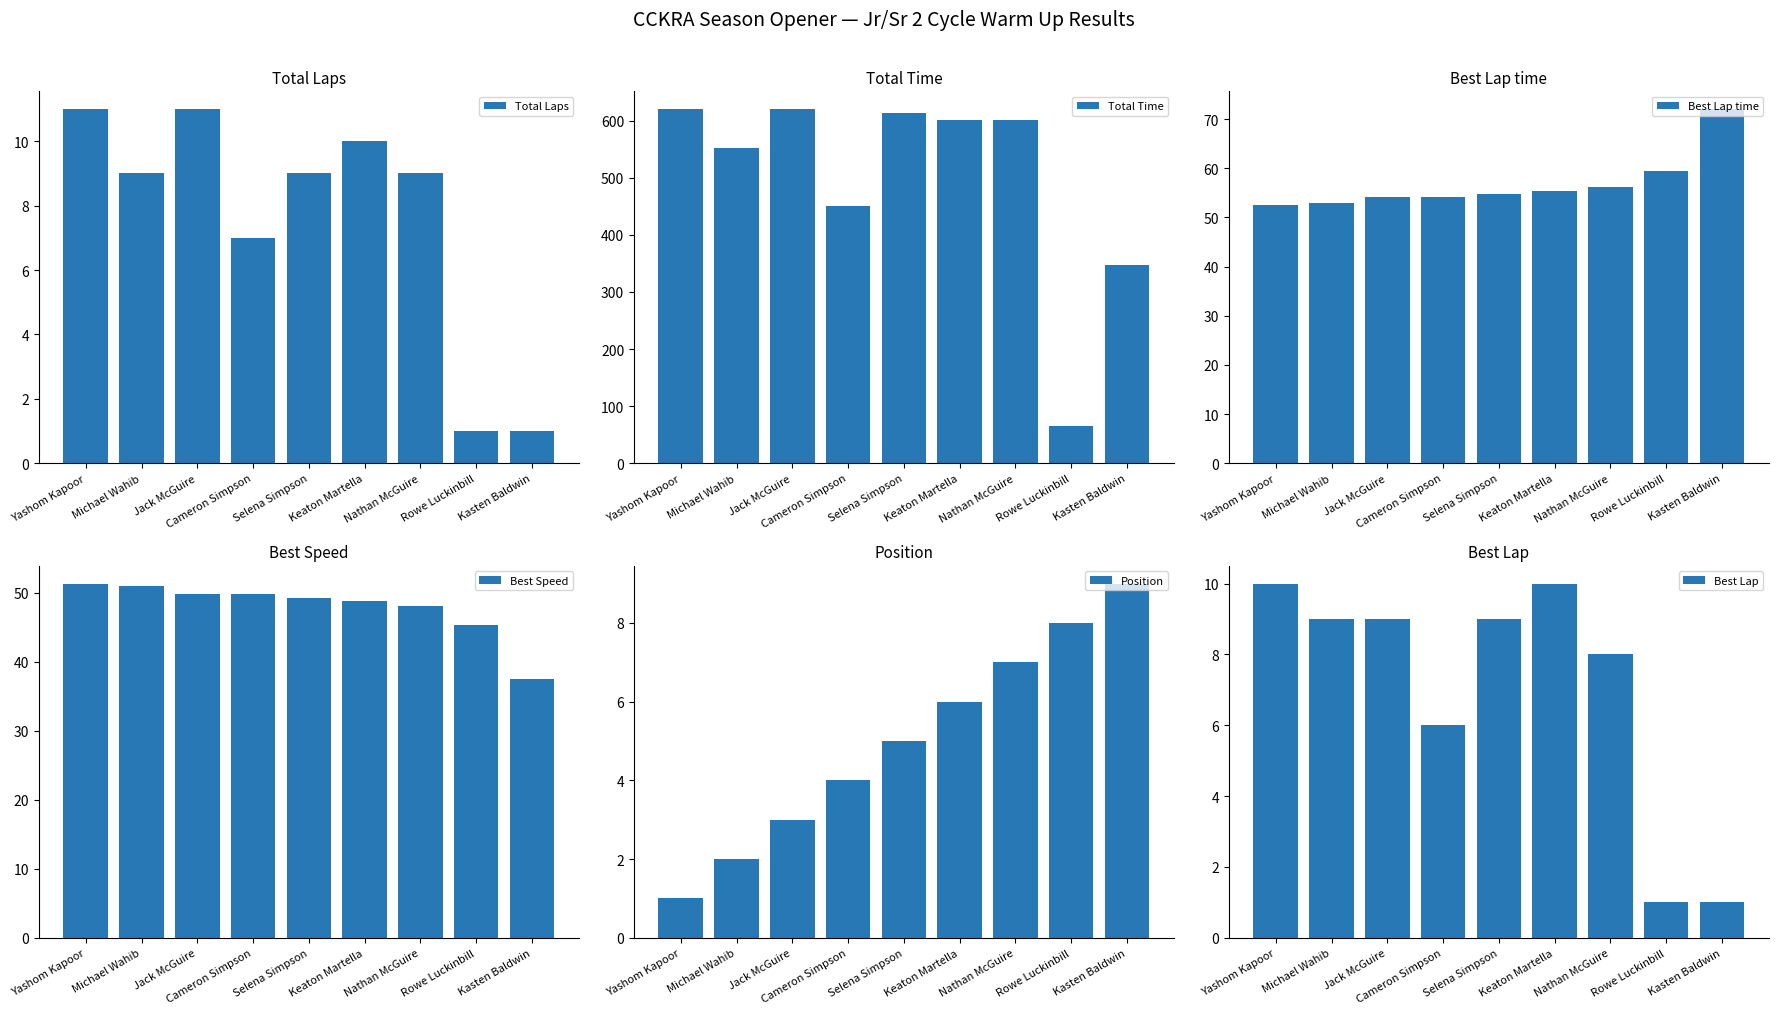

How many bars are there in each group?

6